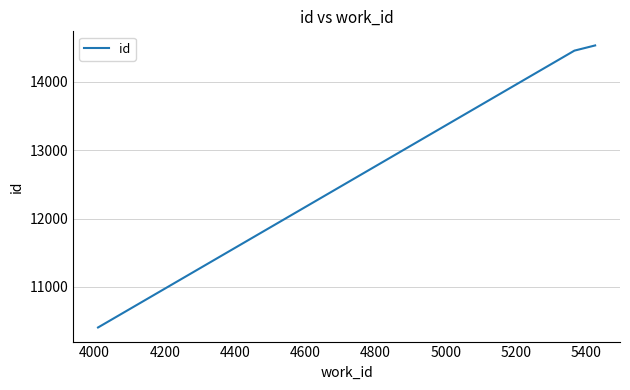

What is the difference between the maximum and minimum values?

4128